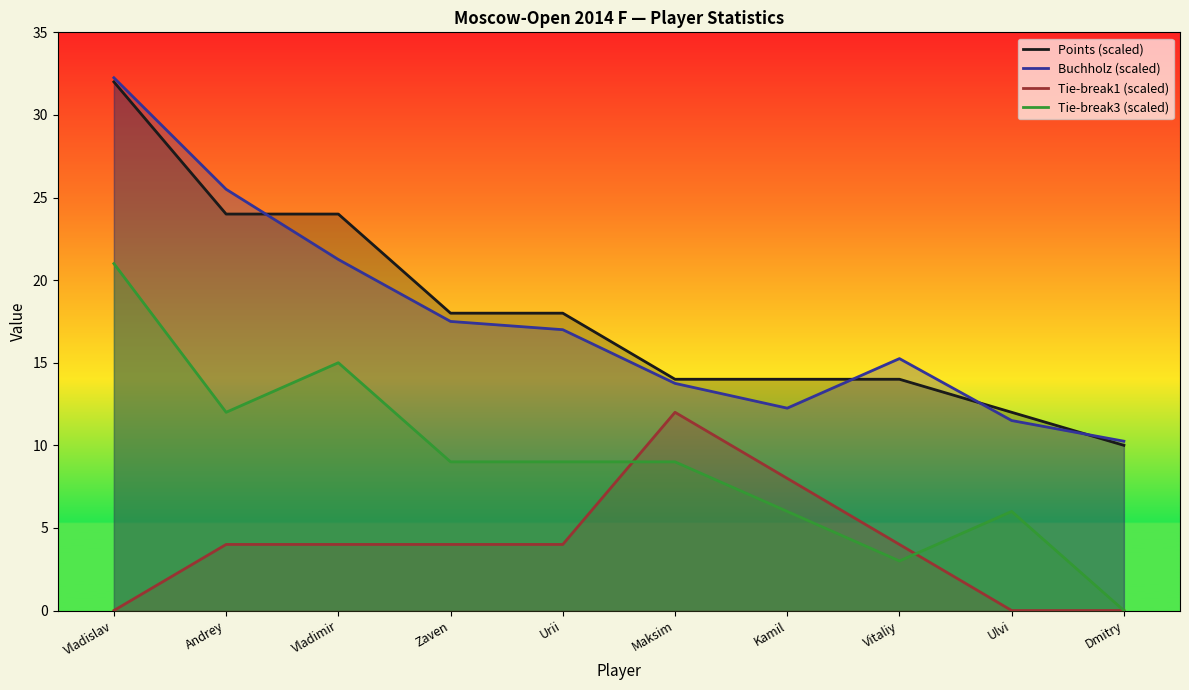

At which label is Buchholz closest to 21?

Vladimir